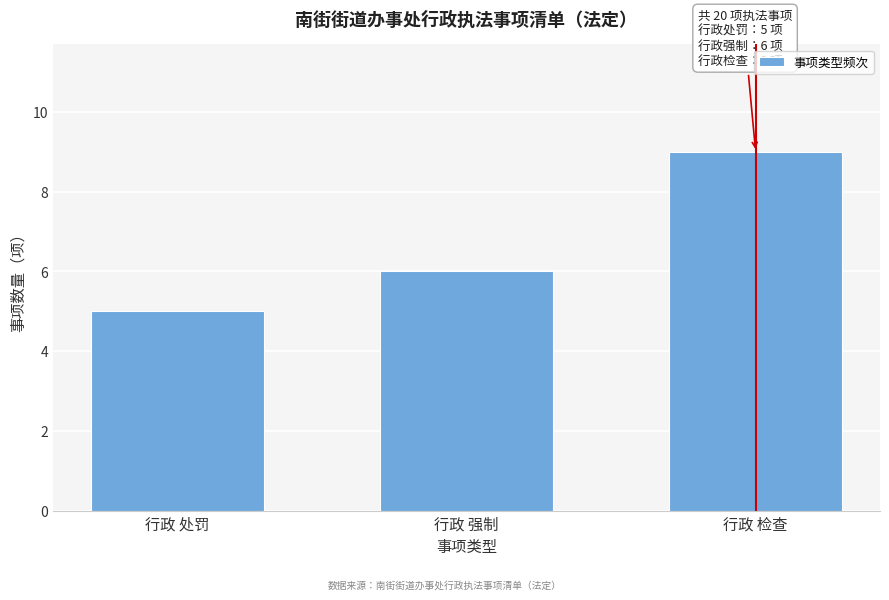

Reading right to left, extract all data points from this chart.

9	6	5